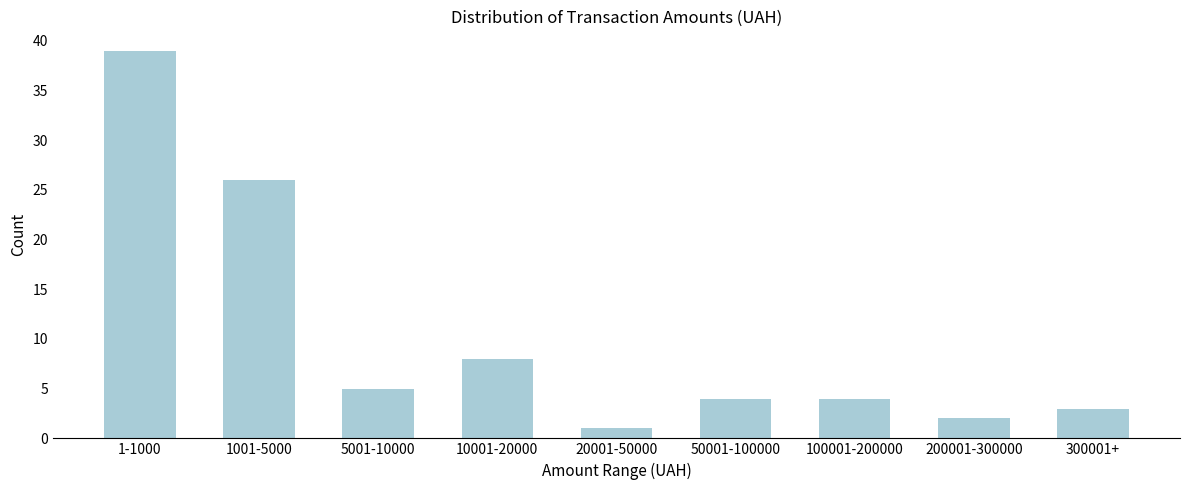

Reading left to right, list all the values displayed in this chart.

39	26	5	8	1	4	4	2	3